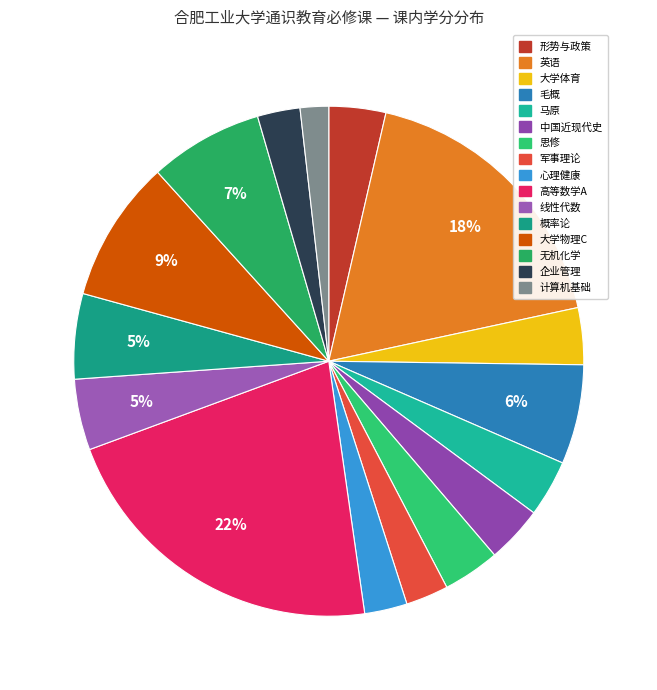

Rank the categories by value from lowest to highest.

大学计算机基础, 军事理论, 大学生心理健康, 现代企业管理, 形势与政策, 大学体育, 马克思主义基本原理概论, 中国近现代史纲要, 思想道德修养与法律基础, 线性代数, 概率论与数理统计, 毛泽东思想与中国特色社会主义理论体系概论, 无机与分析化学, 大学物理C, 英语, 高等数学A